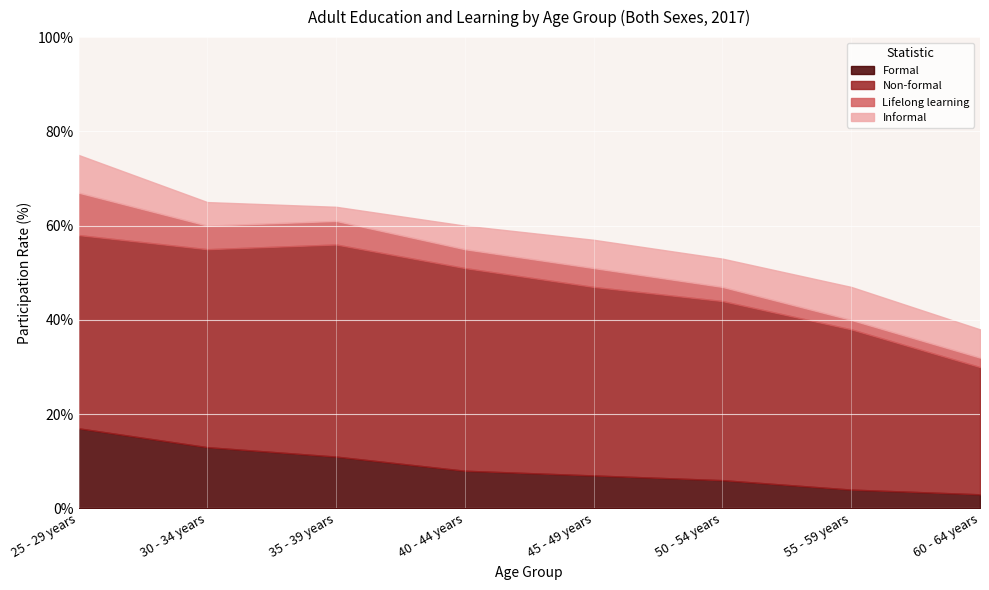

How many data points does each series have?

8